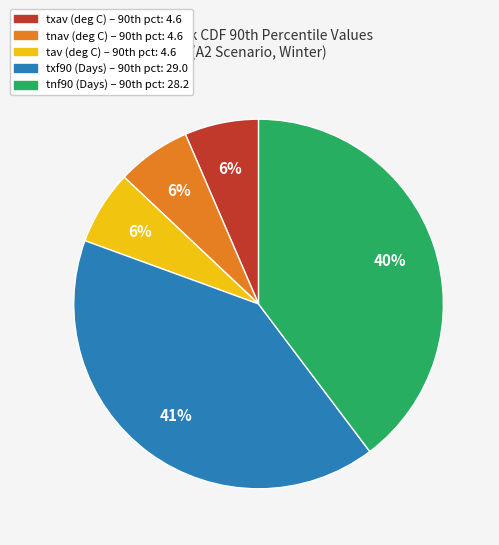

To the nearest percent, what is the average slice percentage?

20%